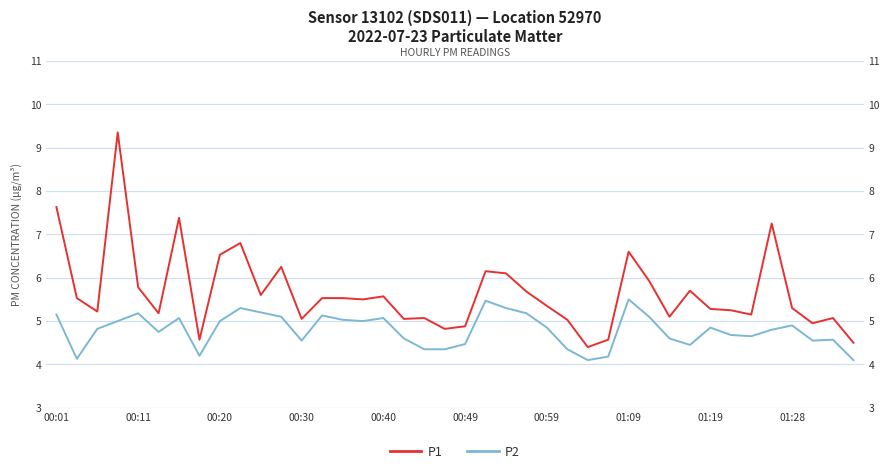

Rank the series by their average value, from lowest to highest.

P2, P1